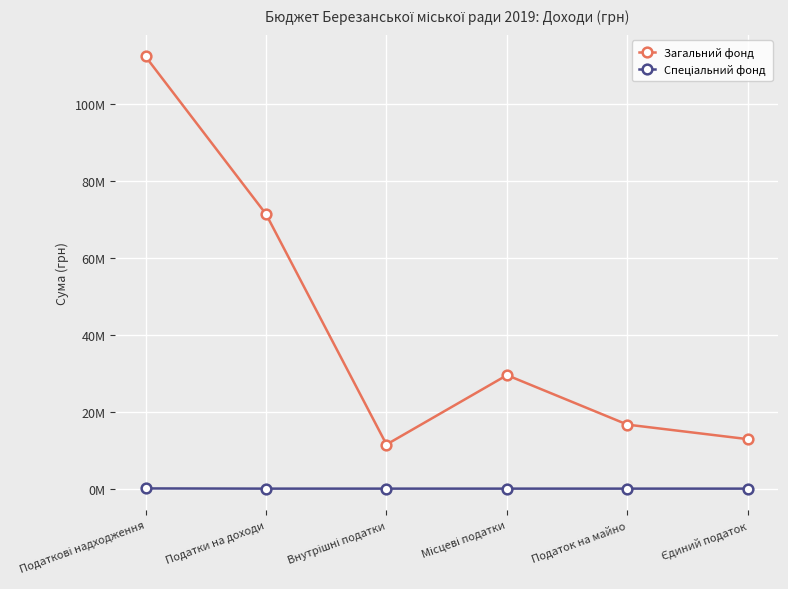

List the series in order of their overall mean, highest first.

Загальний фонд, Спеціальний фонд